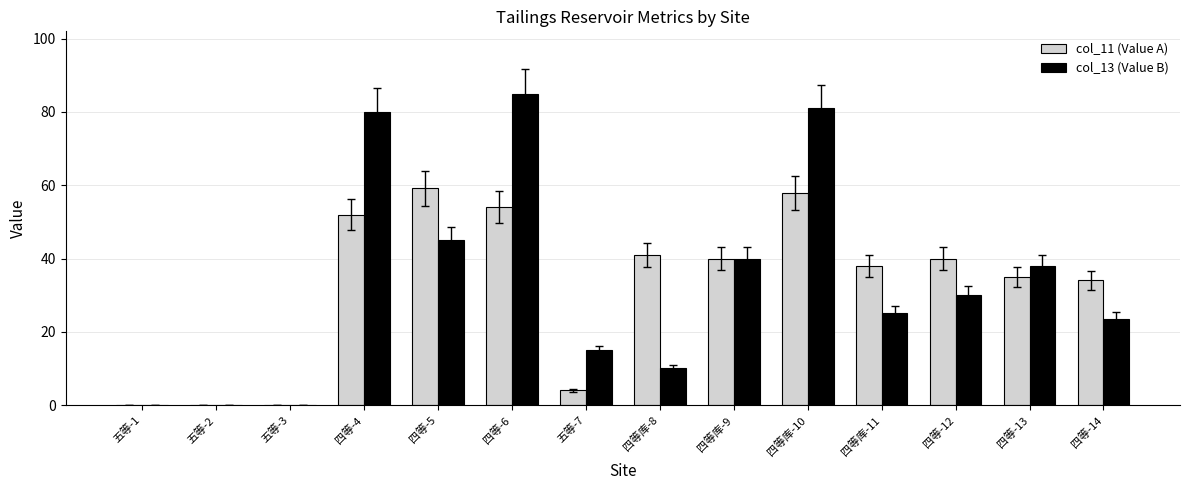

Are the bars horizontal?

No